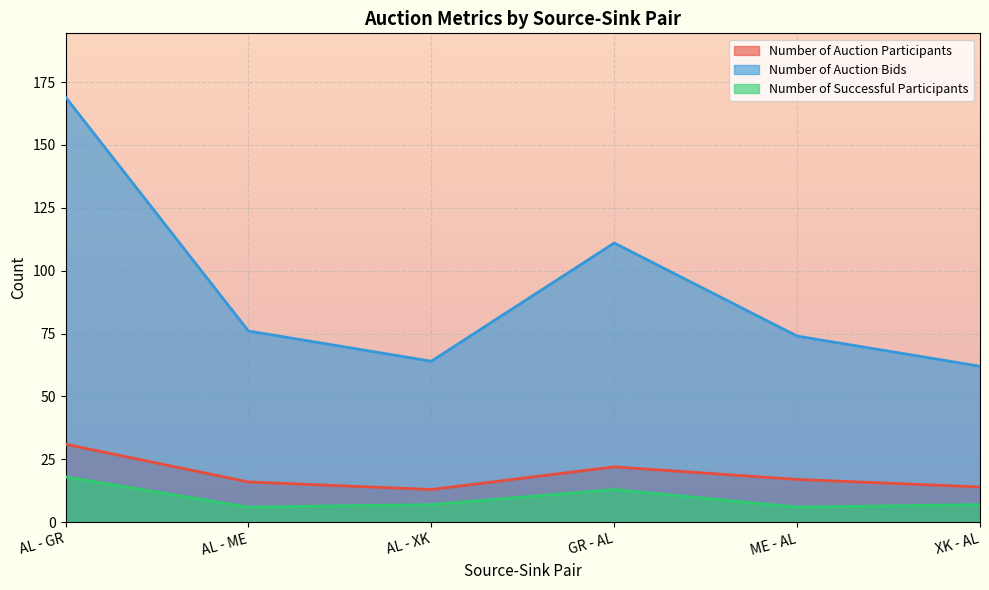

True or false: Number of Successful Participants and Number of Auction Participants cross at least once.

False